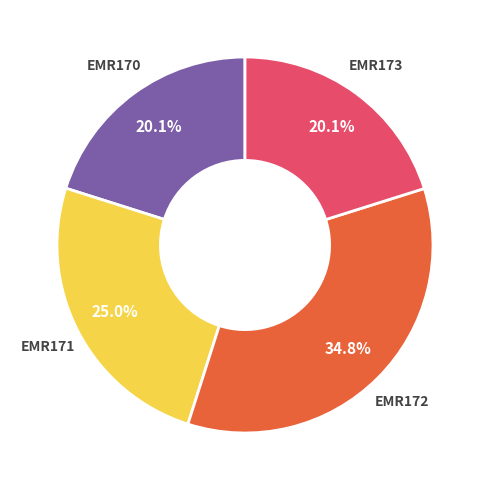

Is it true that EMR170 is 8% of the pie?

False